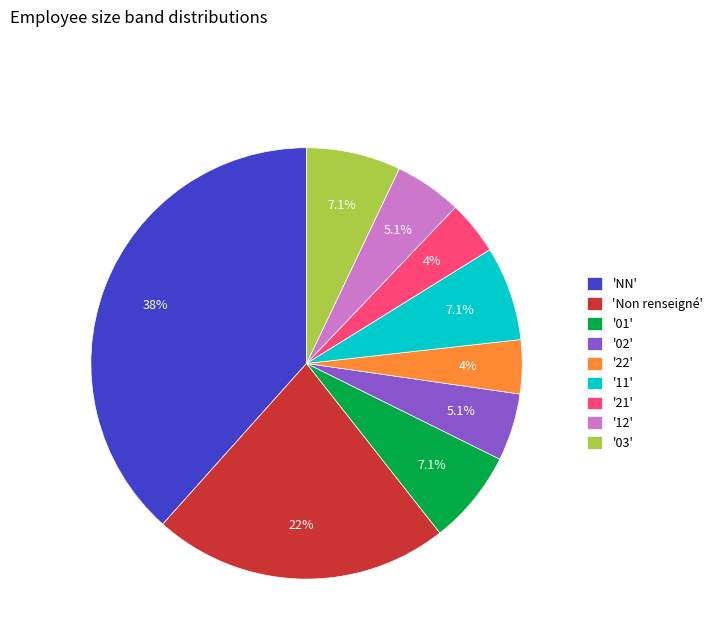

Combined, do '03' and '02' account for over 50%?

No